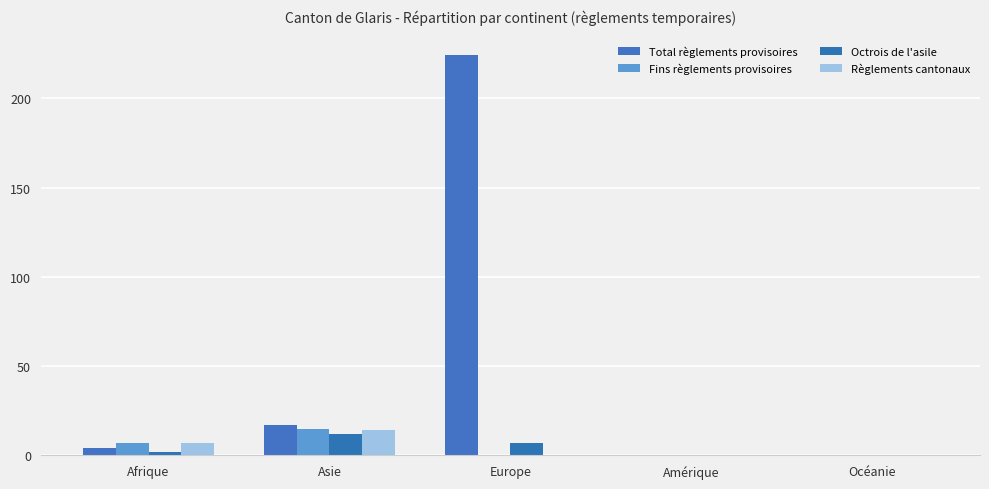

Reading left to right, list all the values displayed in this chart.

Total règlements provisoires: 4	17	224	0	0
Fins règlements provisoires: 7	15	0	0	0
Octrois de l'asile: 2	12	7	0	0
Règlements cantonaux: 7	14	0	0	0